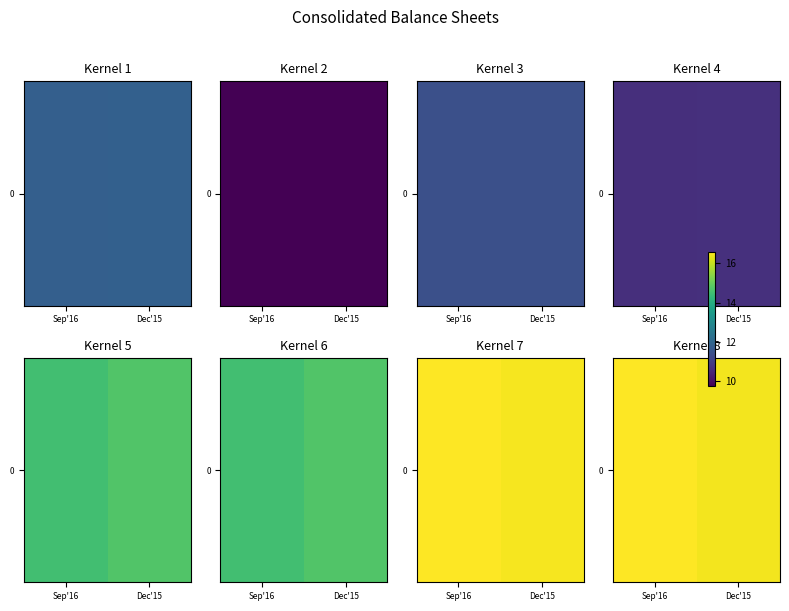

List the labels in order of value, largest first.

Sep'16, Dec'15